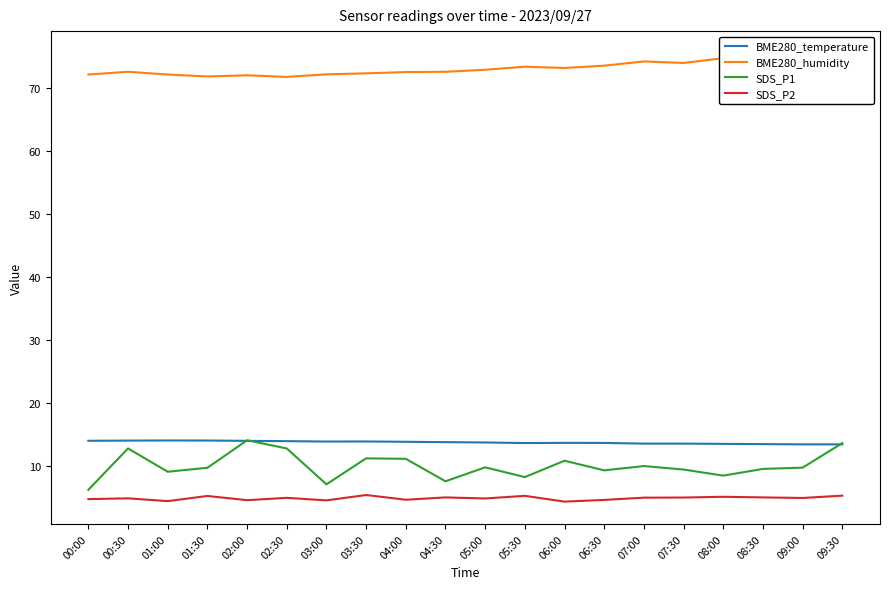

At how many categories does at least one series exceed 43?

20